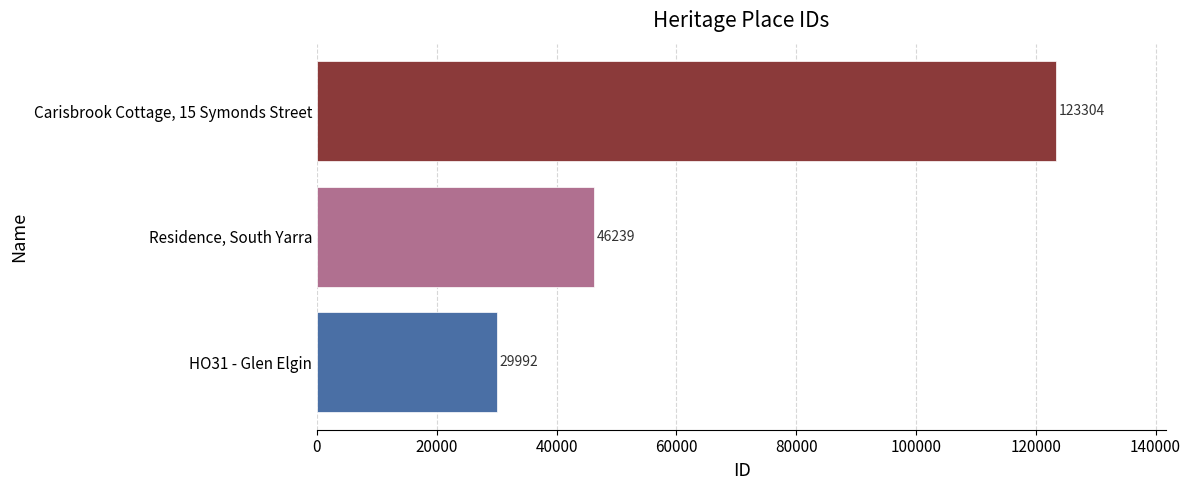

List the labels in order of value, smallest first.

HO31 - Glen Elgin, Residence, South Yarra, Carisbrook Cottage, 15 Symonds Street